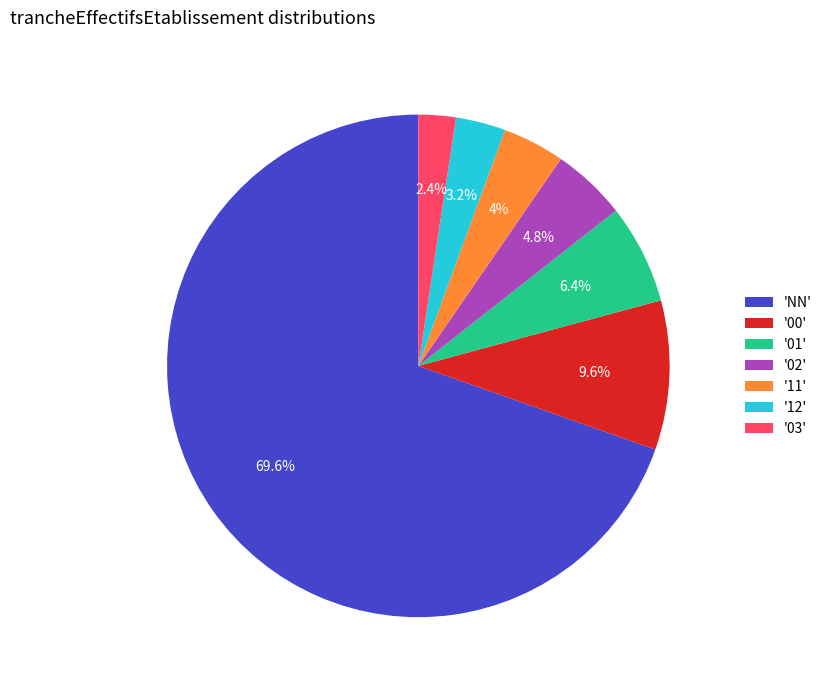

What is the majority slice?

'NN'